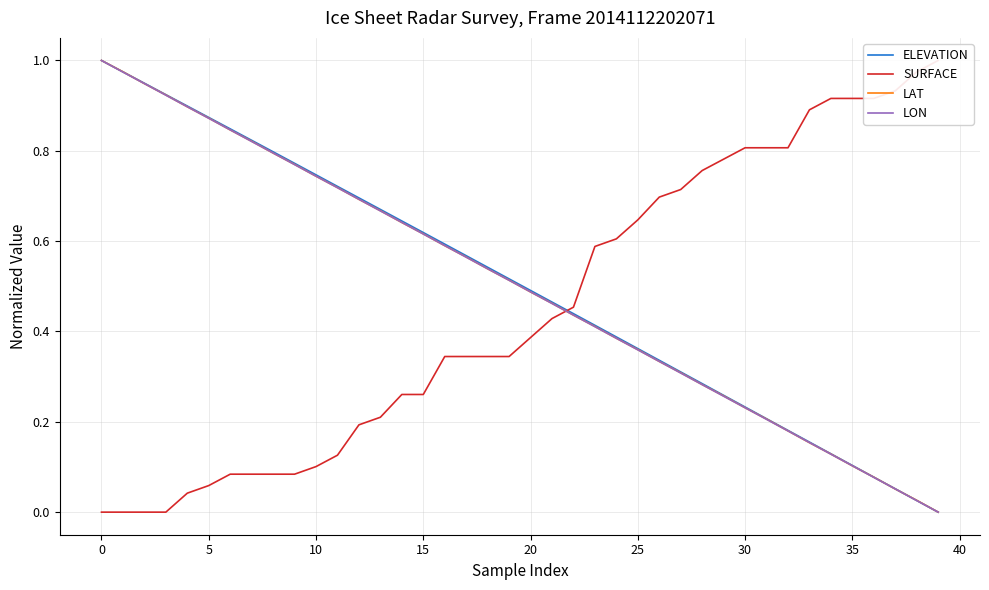

What value does the LAT series have at 26?

0.3